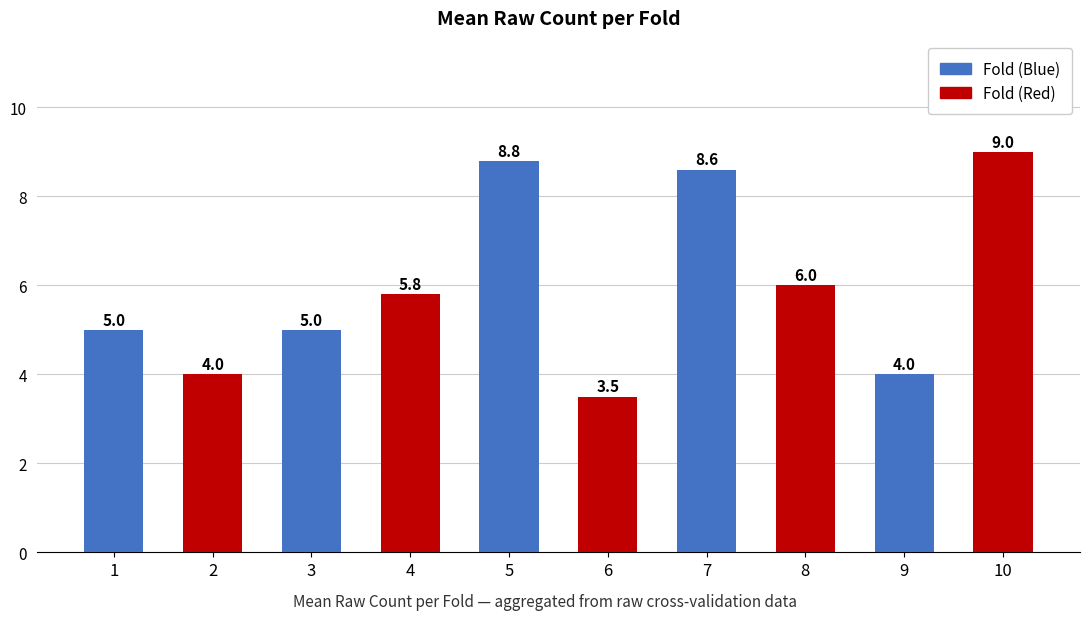

How many bars are there in total?

10